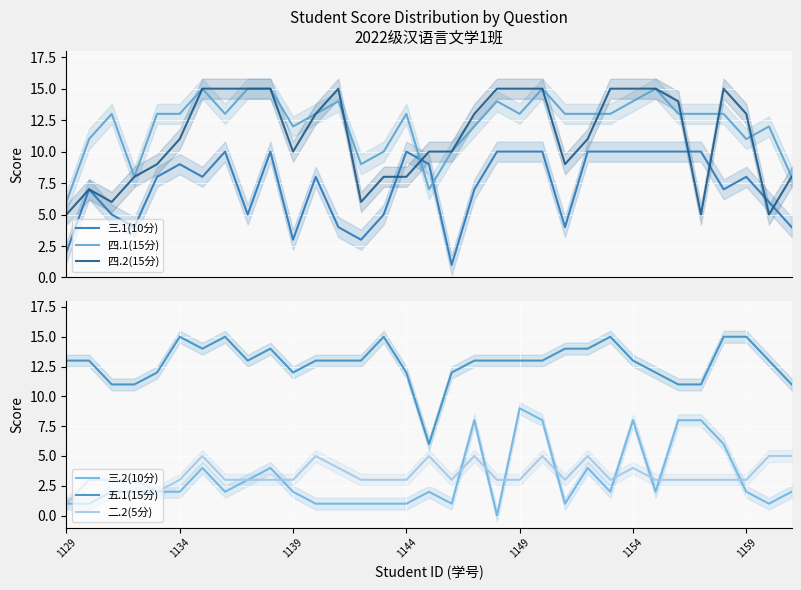

At how many categories does at least one series exceed 9?

33